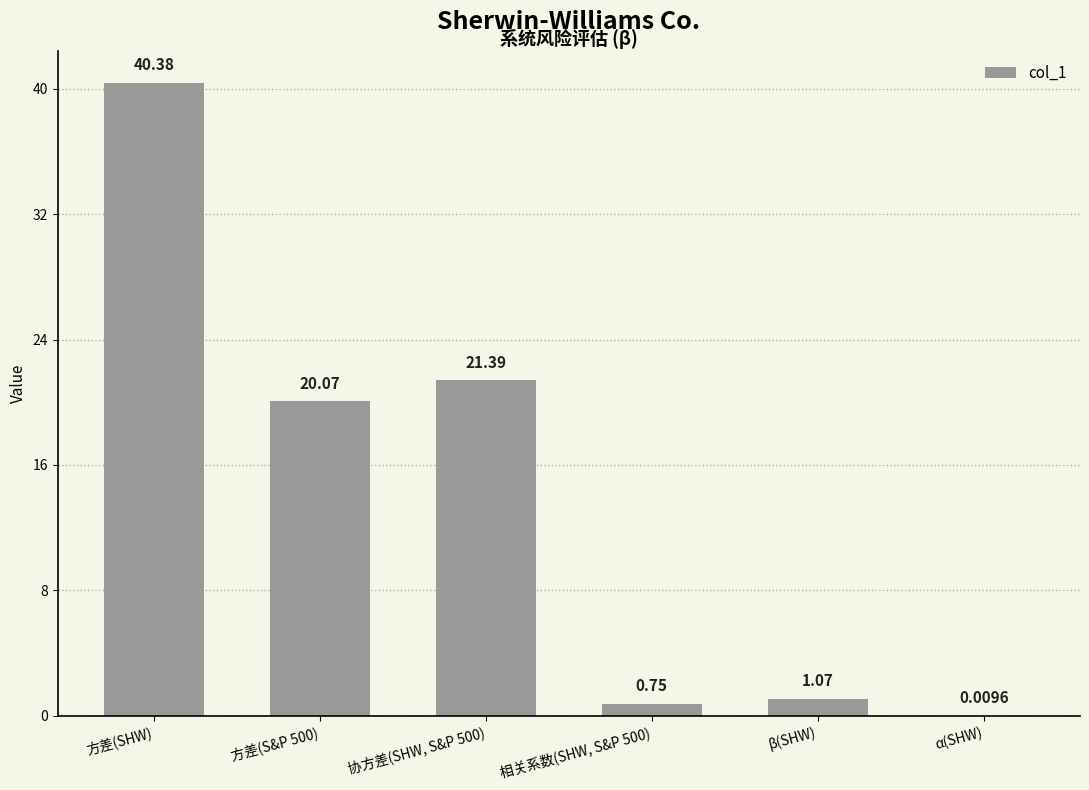

What is the sum of all values?

83.7